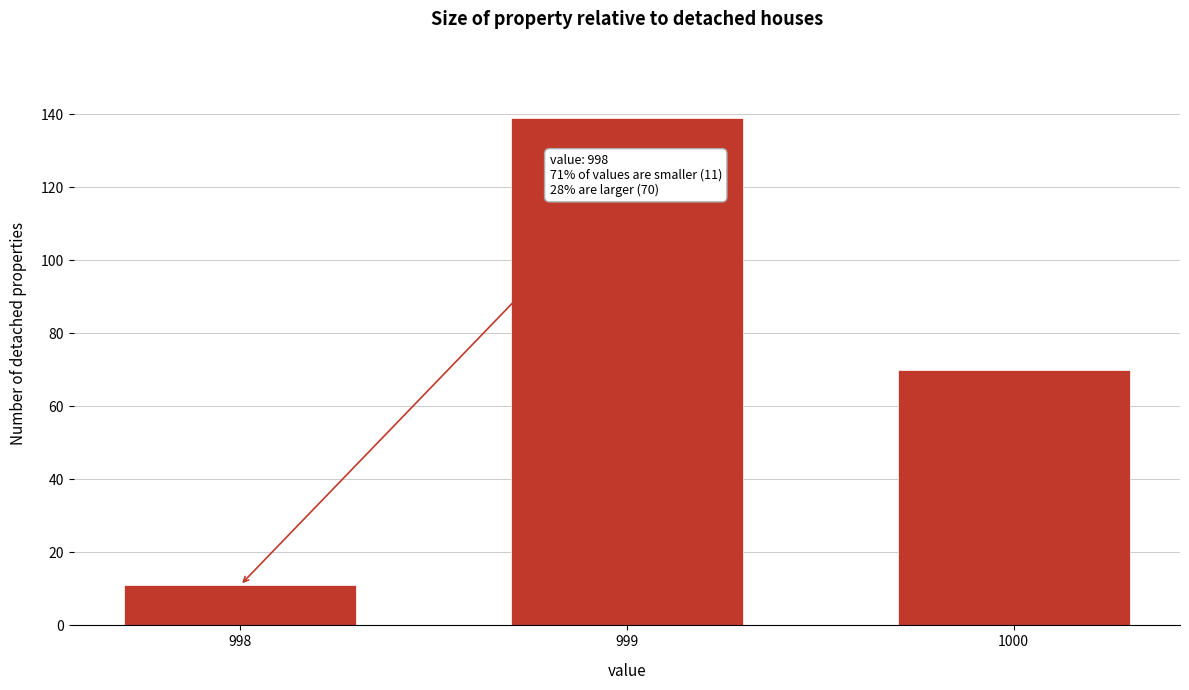

Reading left to right, list all the values displayed in this chart.

998=11	999=139	1000=70